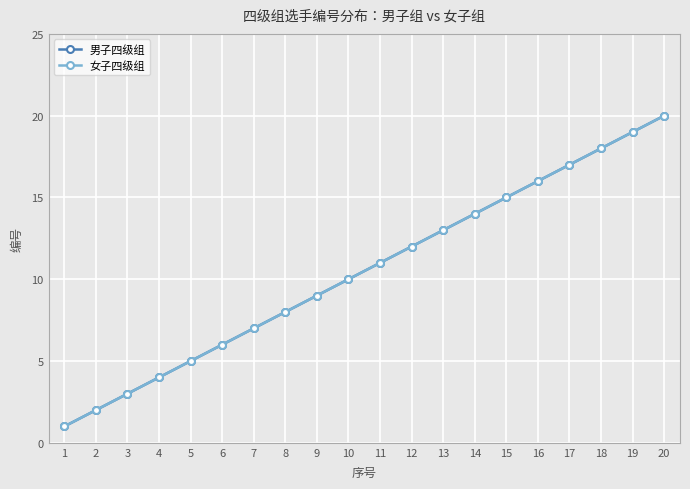

Is the value of 男子四级组 at 12 greater than the value of 女子四级组 at 13?

No